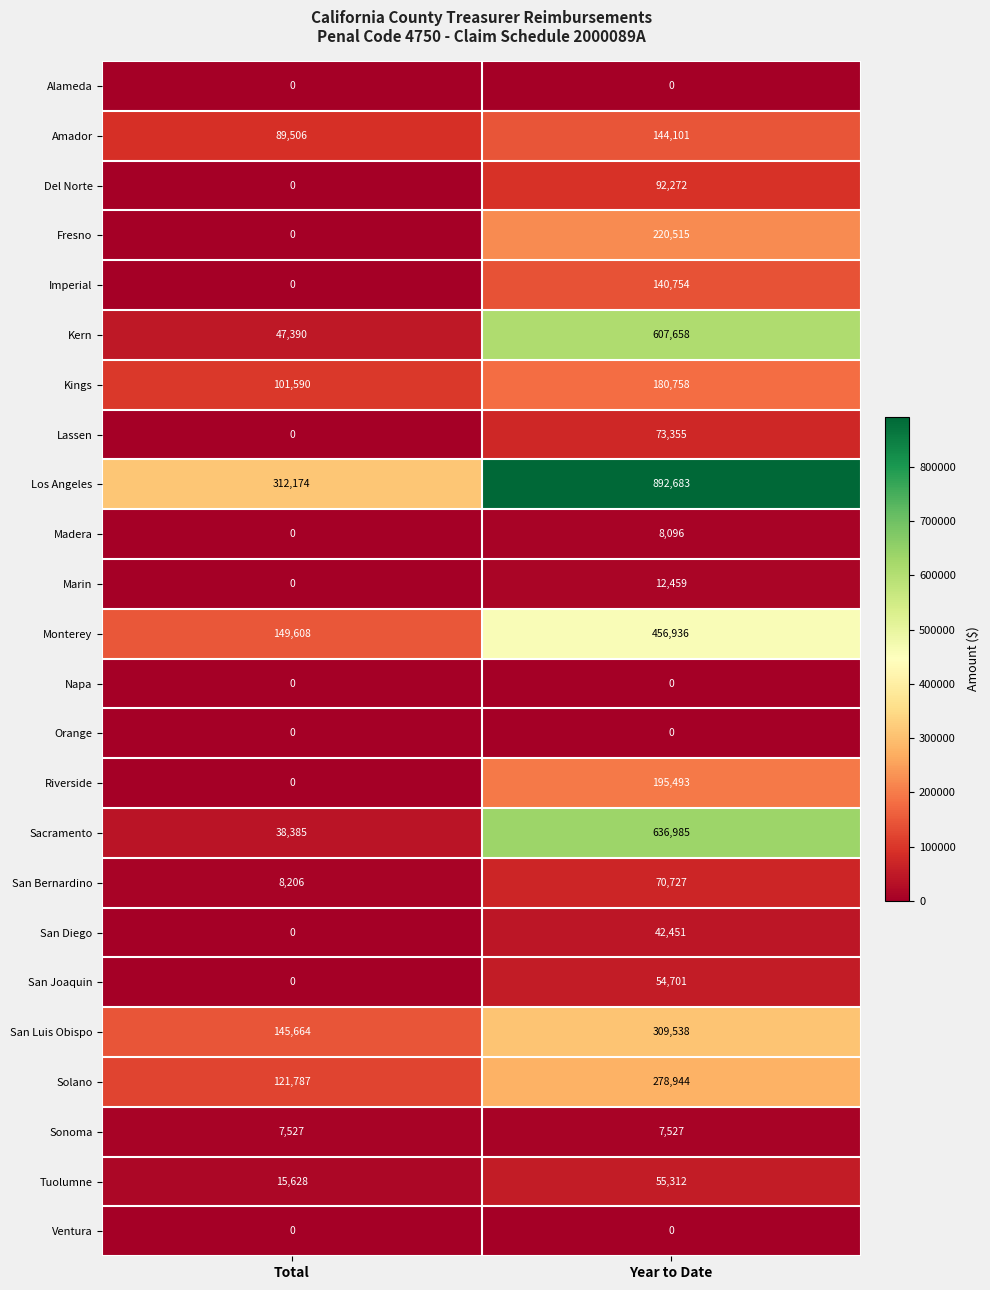

Which series has the largest total across all categories?

Los Angeles